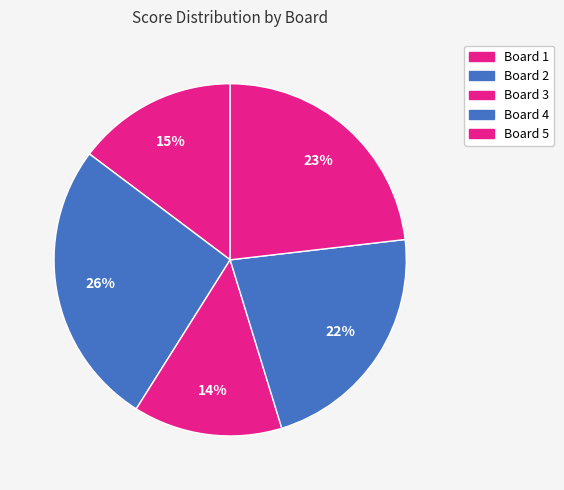

Combined, do Board 5 and Board 4 account for over 50%?

No